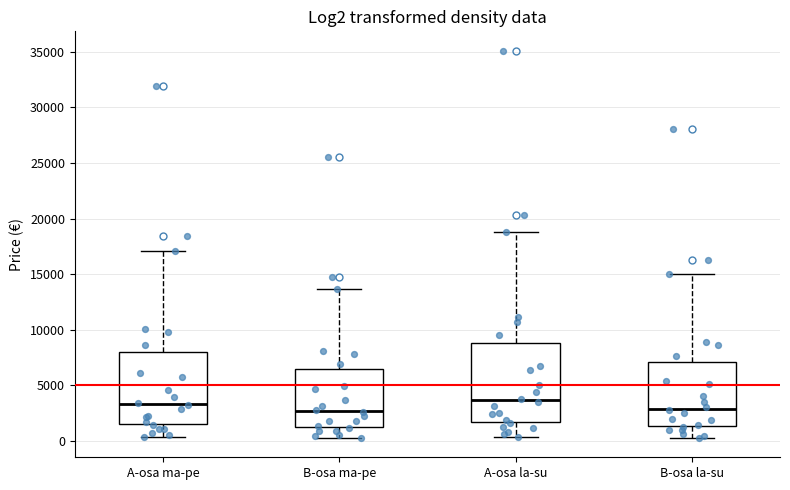

Comparing the boxes themselves (not the whiskers), which one is the tallest?

A-osa la-su